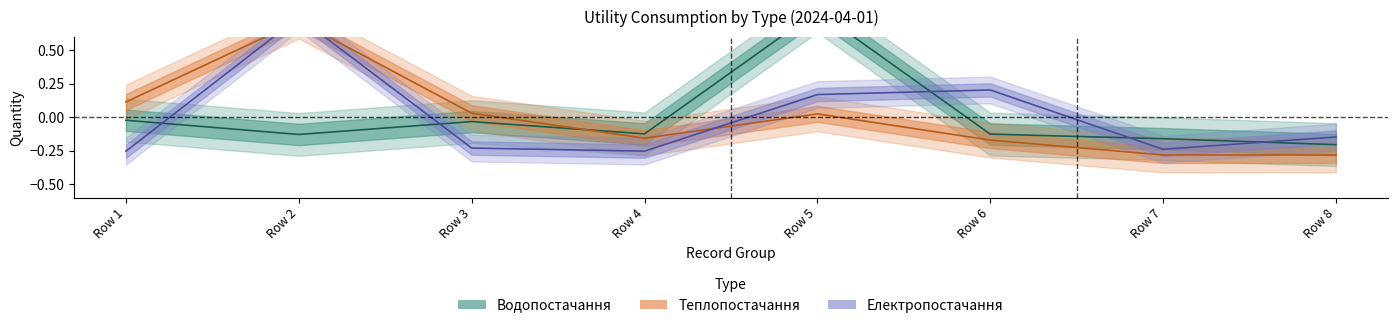

Is the value of Теплопостачання at Row 2 greater than the value of Водопостачання at Row 3?

Yes